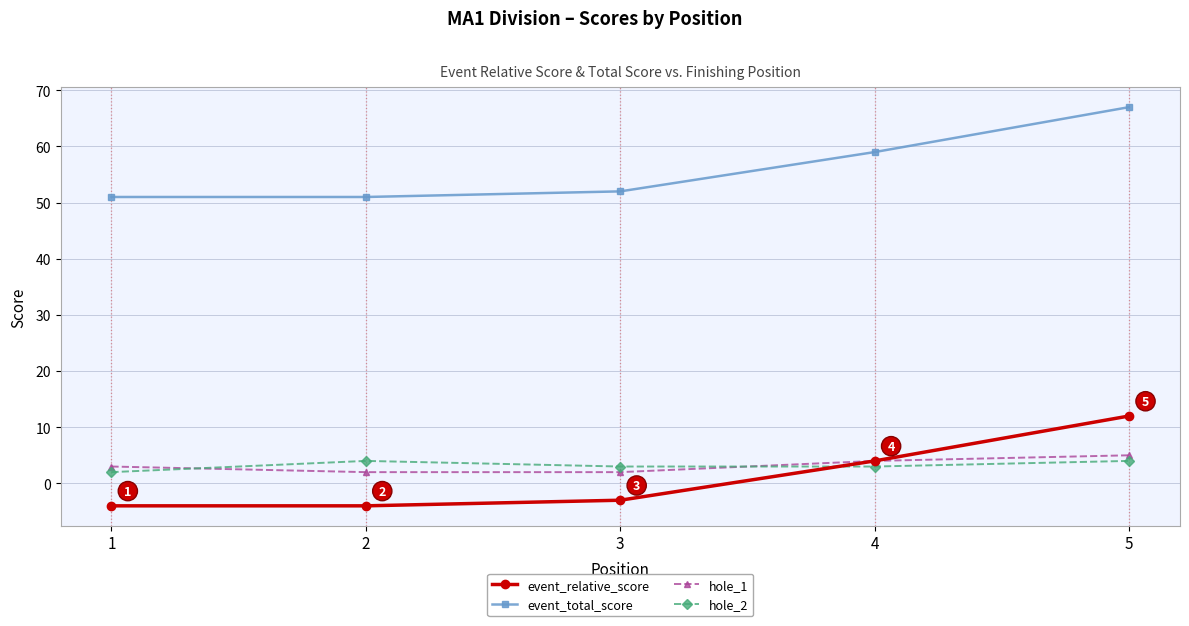

At which category is the sum across all series the highest?

5